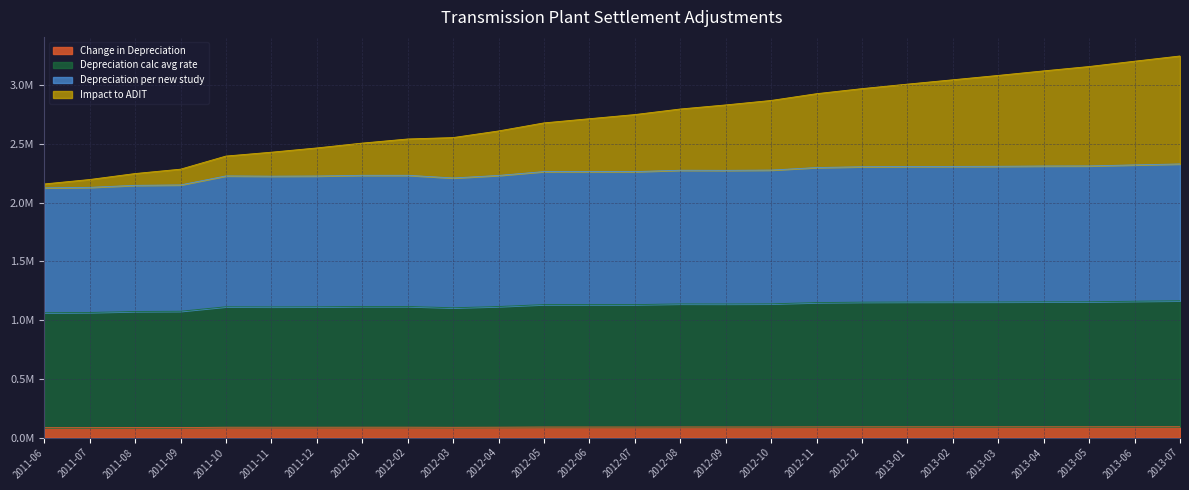

True or false: Depreciation calc avg rate has more than 0 points higher than both neighbors.

True